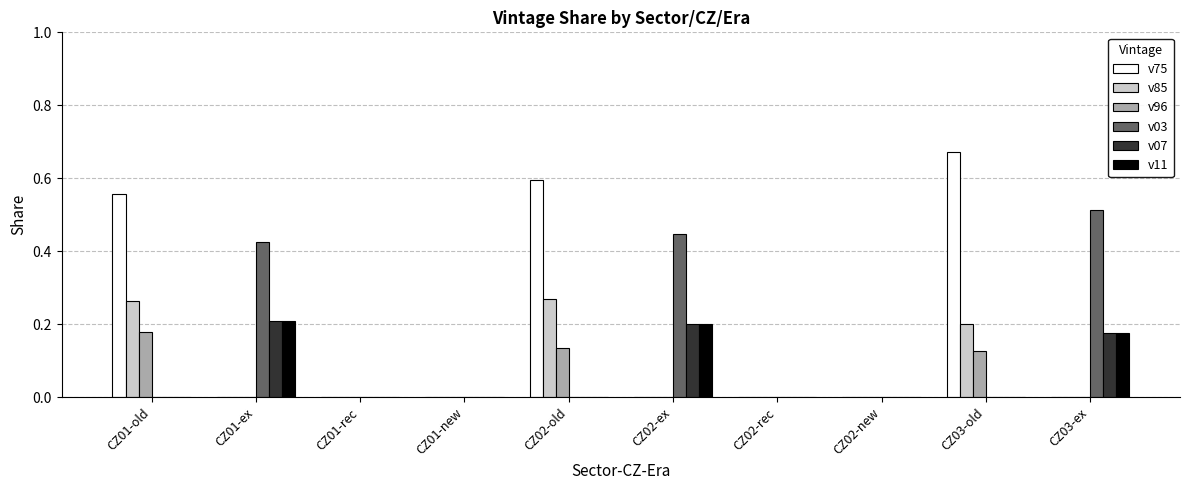

True or false: v75 has a value of 0.4 at CZ02-new.

False